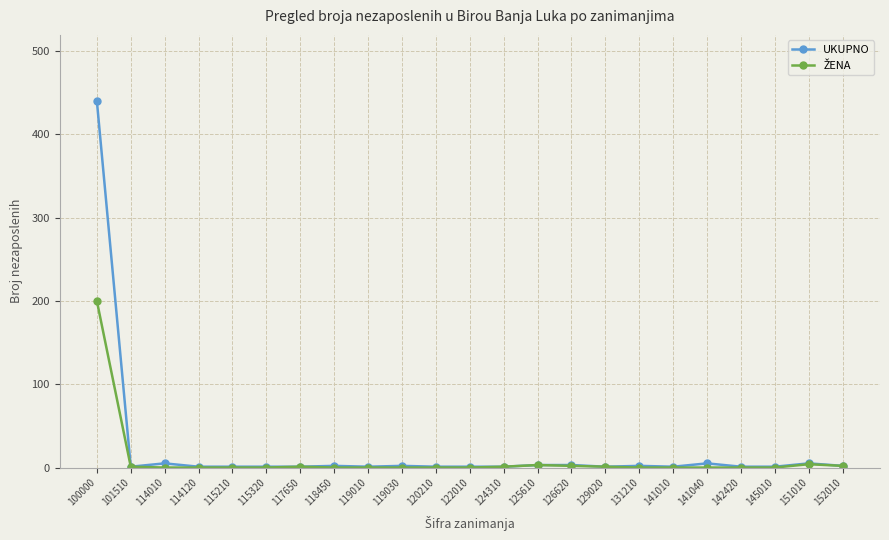

True or false: UKUPNO has more than 0 points higher than both neighbors.

True